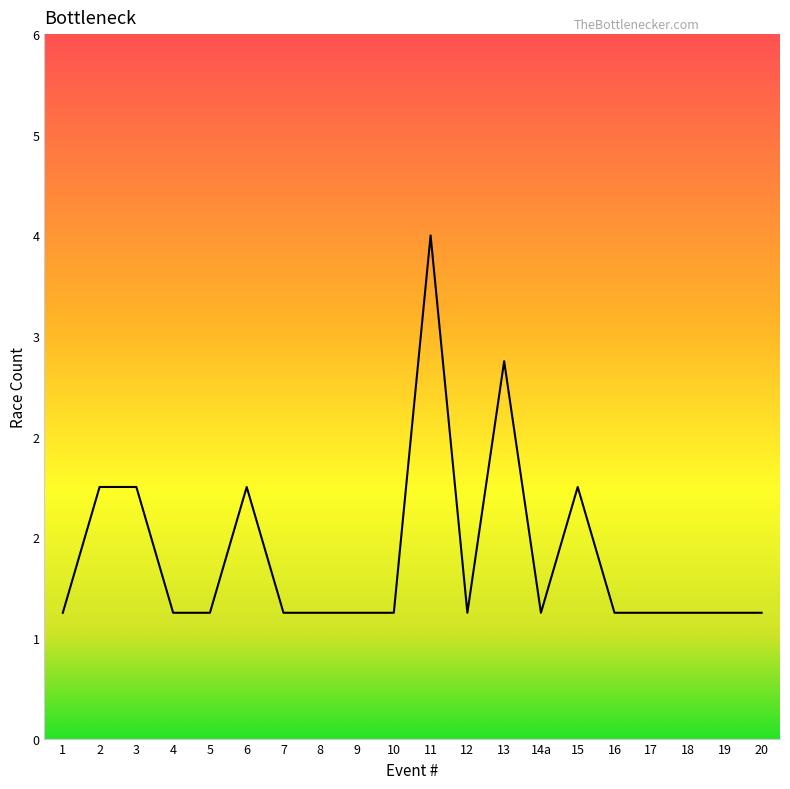

True or false: there are more than 2 points higher than both neighbors.

True